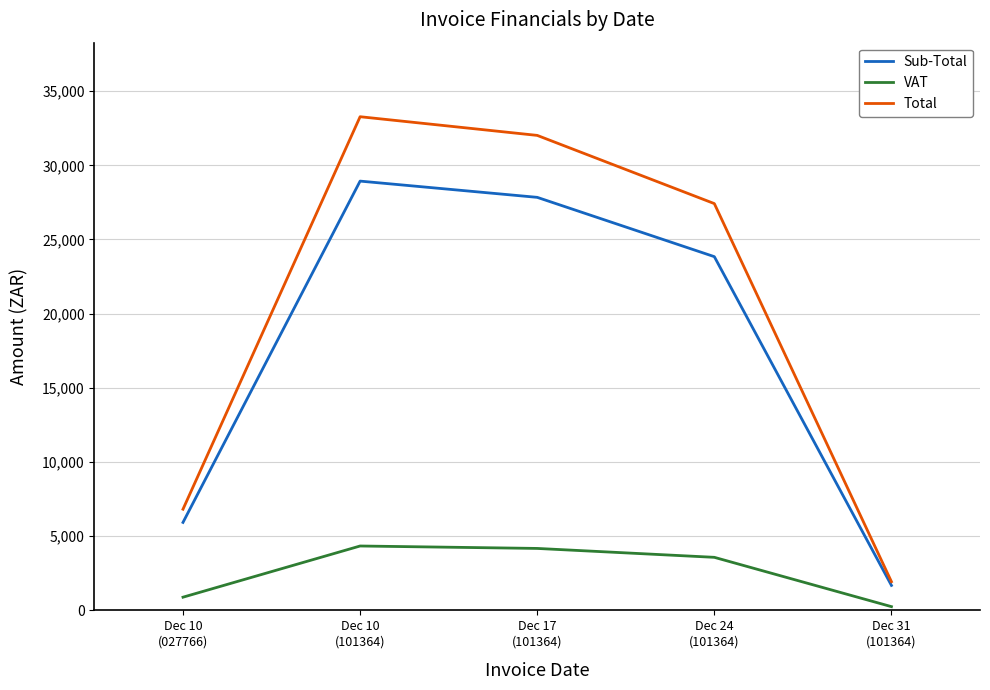

What is the maximum value shown in the chart?

33275.0